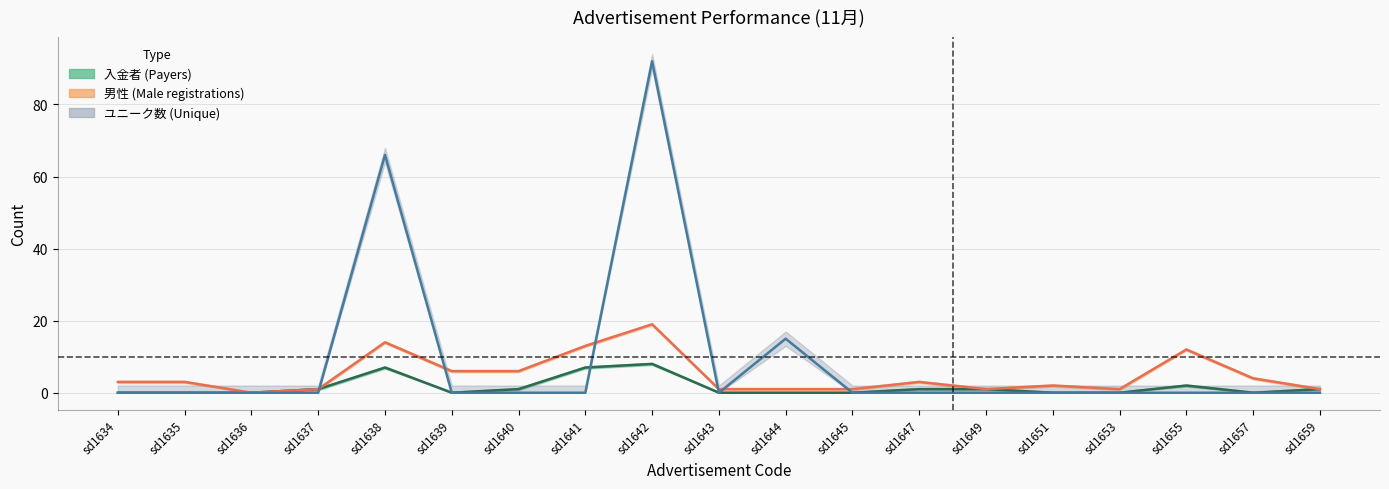

Between sd1641 and sd1643, which series saw the biggest shift?

男性